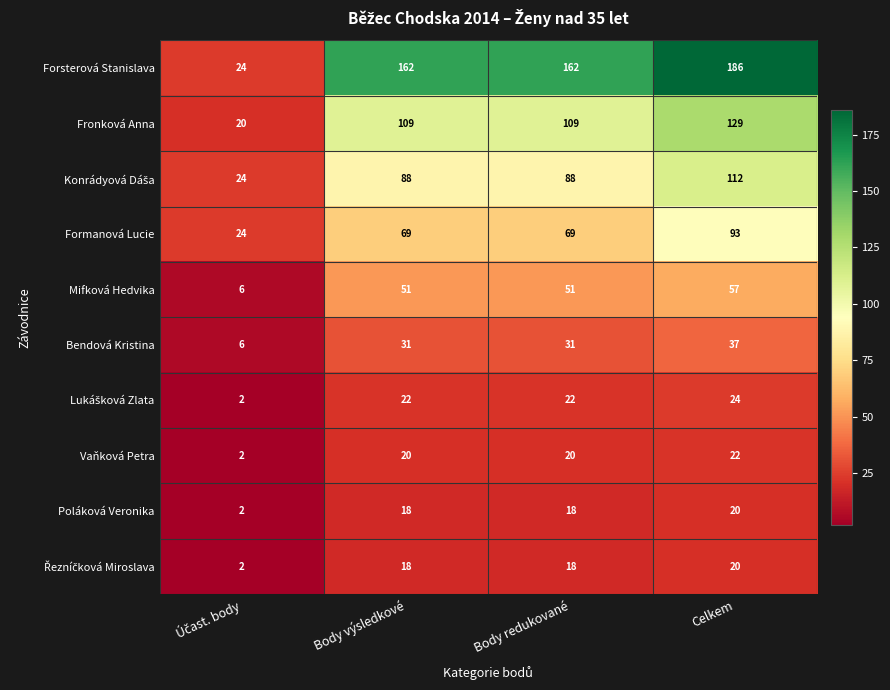

What is the difference between the maximum and minimum values in the Fronková Anna series?

109